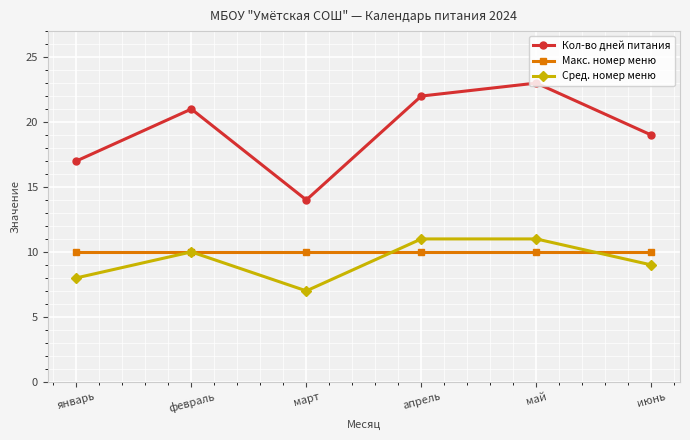

Reading right to left, extract all data points from this chart.

Кол-во дней питания: июнь=19	май=23	апрель=22	март=14	февраль=21	январь=17
Макс. номер меню: июнь=10	май=10	апрель=10	март=10	февраль=10	январь=10
Сред. номер меню: июнь=9	май=11	апрель=11	март=7	февраль=10	январь=8